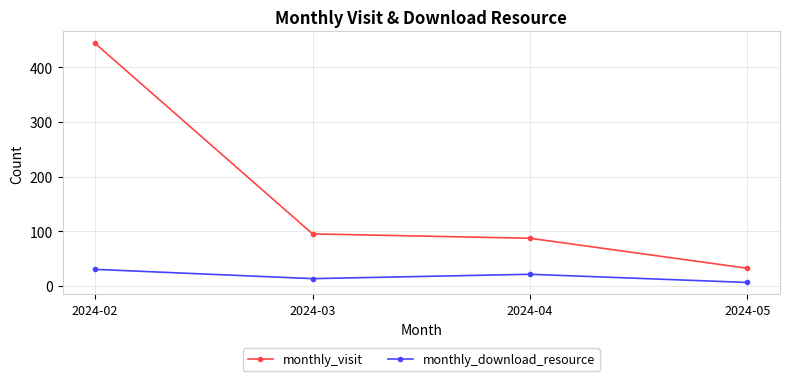

Between 2024-02 and 2024-05, which series saw the biggest shift?

monthly_visit